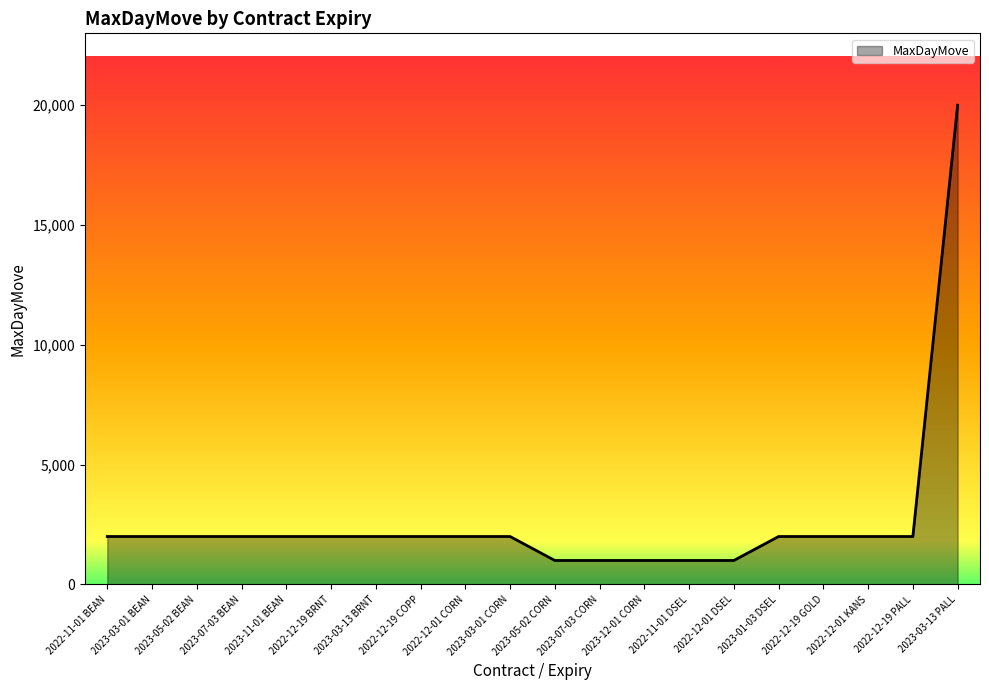

Reading right to left, what are all the values shown in this chart?

20000	2000	2000	2000	2000	1000	1000	1000	1000	1000	2000	2000	2000	2000	2000	2000	2000	2000	2000	2000